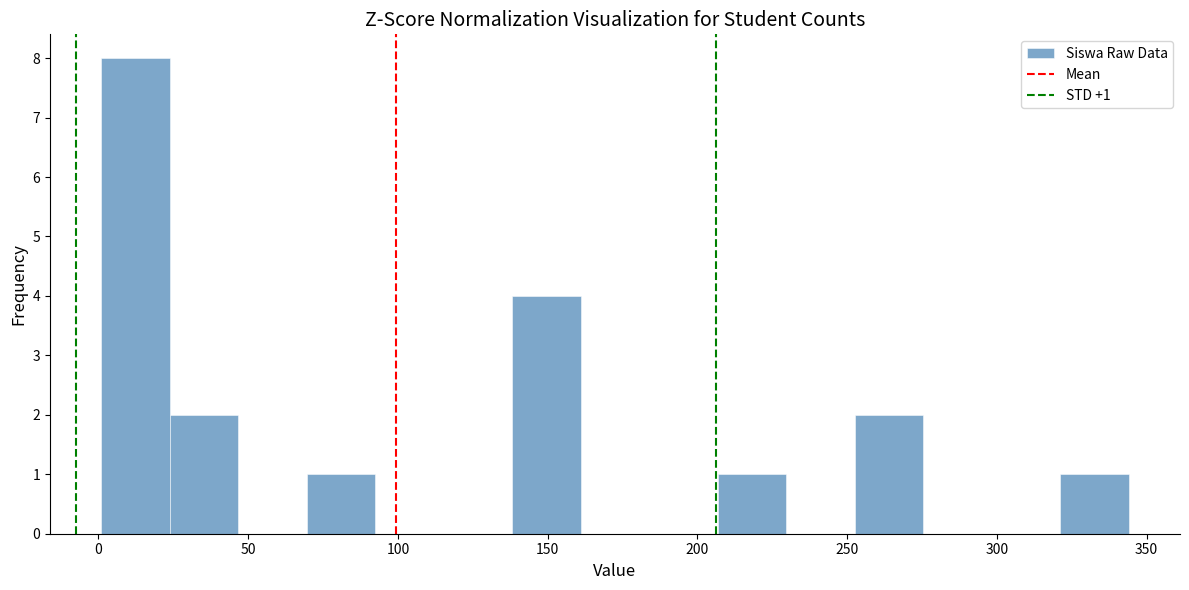

Over which range of the x-axis is the bar tallest?

0 to 25